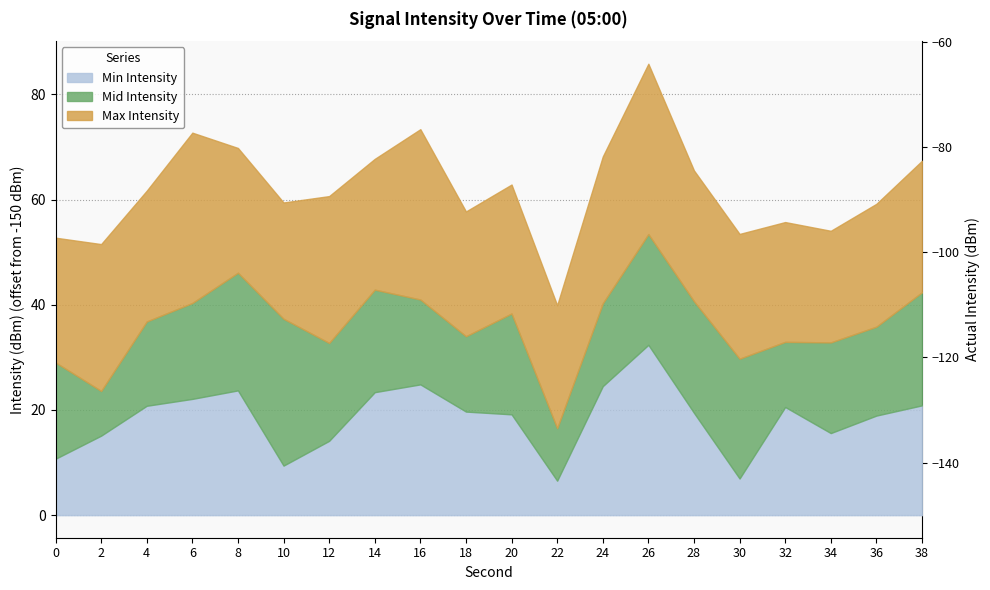

Is the value of Mid Intensity at 30 greater than the value of Min Intensity at 22?

Yes